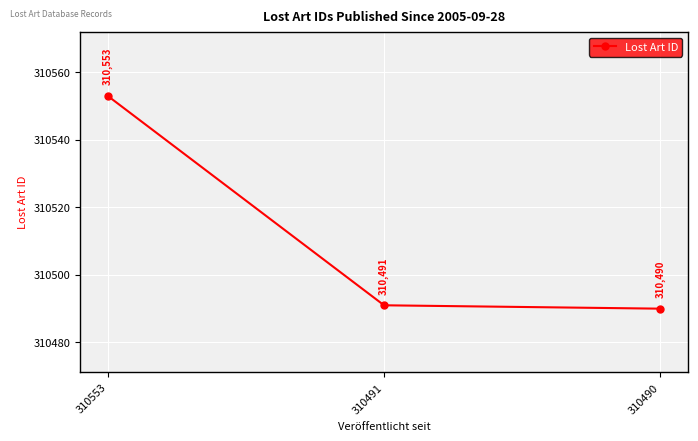

What is the sum of all values?

931534